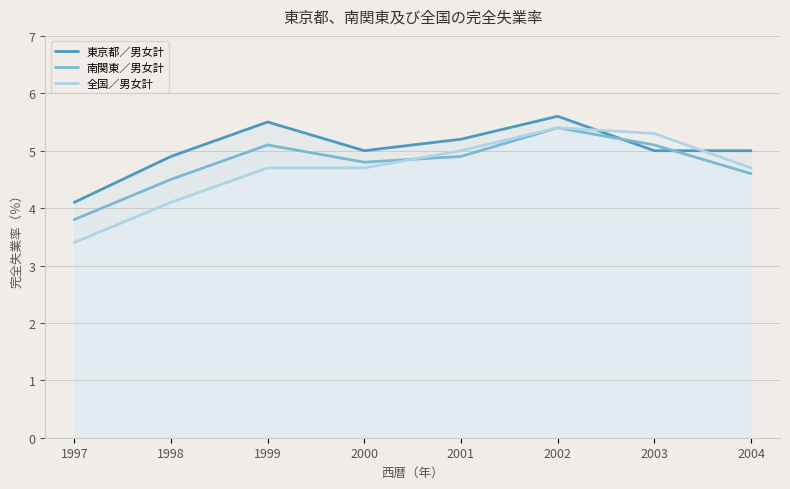

Where is the first local minimum for 南関東／男女計?

2000